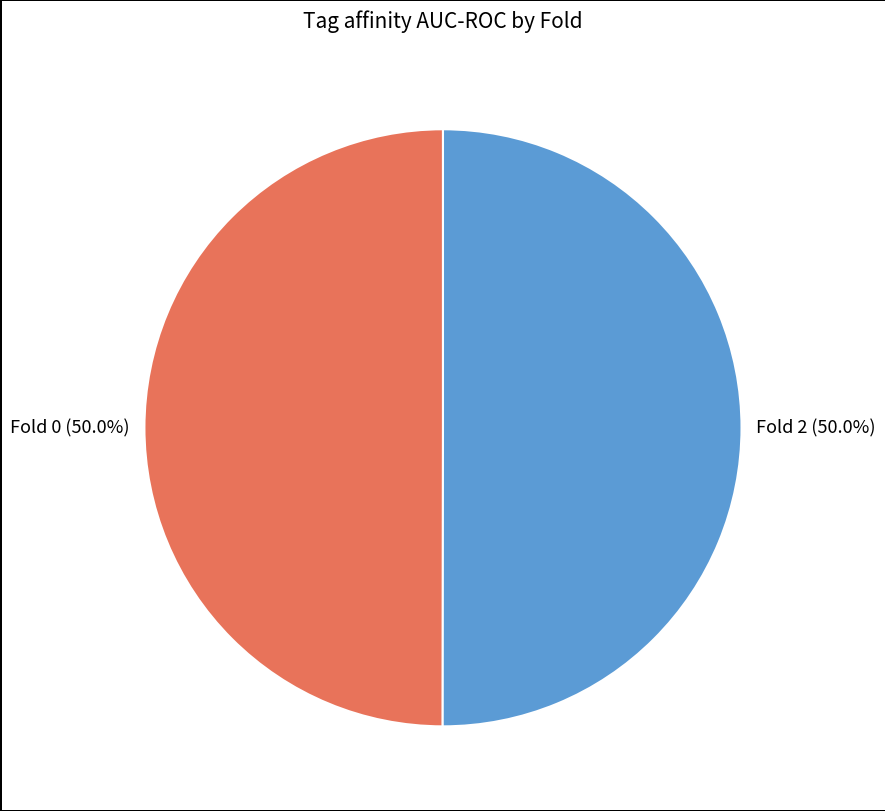

Combined, what portion of the pie is Fold 2 (50.0%) and Fold 0 (50.0%)?

100.0%